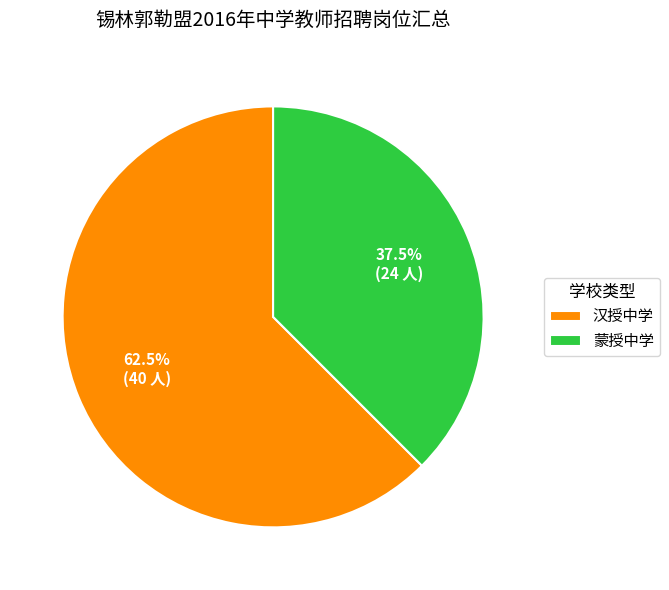

Which slice represents more than half of the pie?

汉授中学